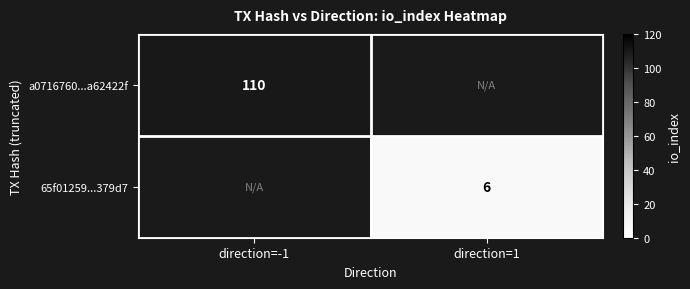

What is the smallest value displayed?

6.0